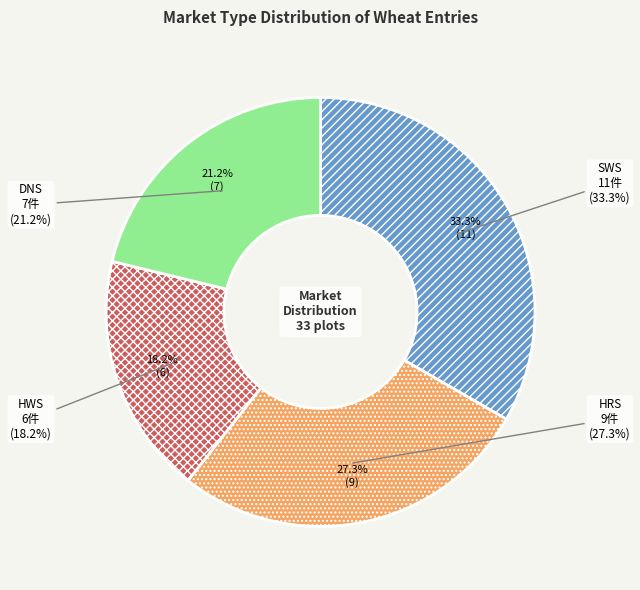

Does SWS account for over 50% of the chart?

No